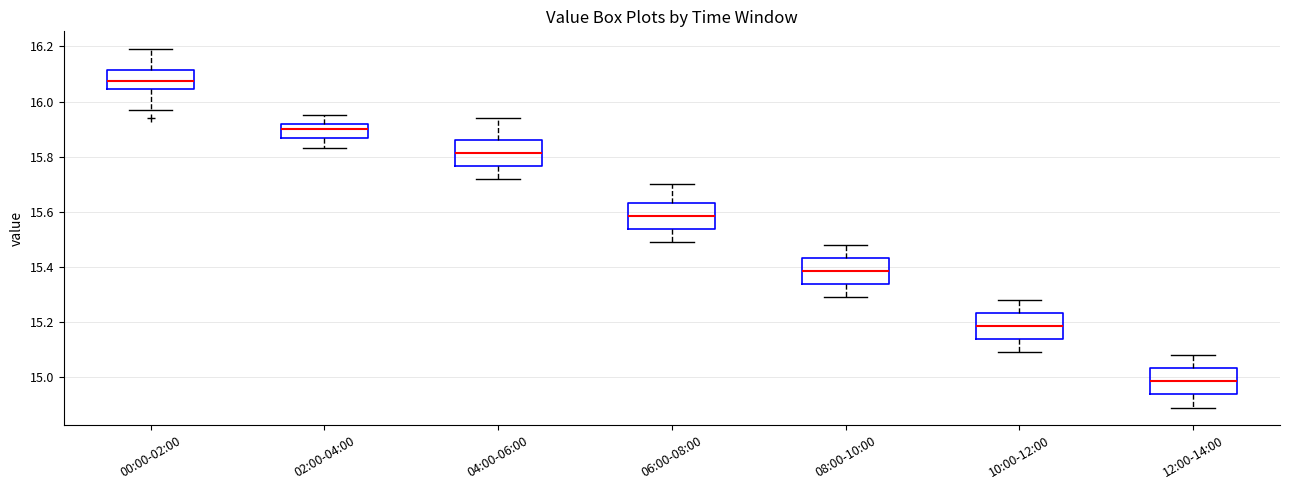

Reading left to right, read every box against the y-axis: the position of its median line, the range the box covers, and the ends of its whiskers. The values are not printed on the chart, so give them approximately, as read against the axis.

00:00-02:00: median 16.08, box 16.04 to 16.12, whiskers 15.98 to 16.20
02:00-04:00: median 15.90, box 15.86 to 15.92, whiskers 15.84 to 15.96
04:00-06:00: median 15.82, box 15.76 to 15.86, whiskers 15.72 to 15.94
06:00-08:00: median 15.58, box 15.54 to 15.64, whiskers 15.50 to 15.70
08:00-10:00: median 15.38, box 15.34 to 15.44, whiskers 15.30 to 15.48
10:00-12:00: median 15.18, box 15.14 to 15.24, whiskers 15.10 to 15.28
12:00-14:00: median 14.98, box 14.94 to 15.04, whiskers 14.90 to 15.08